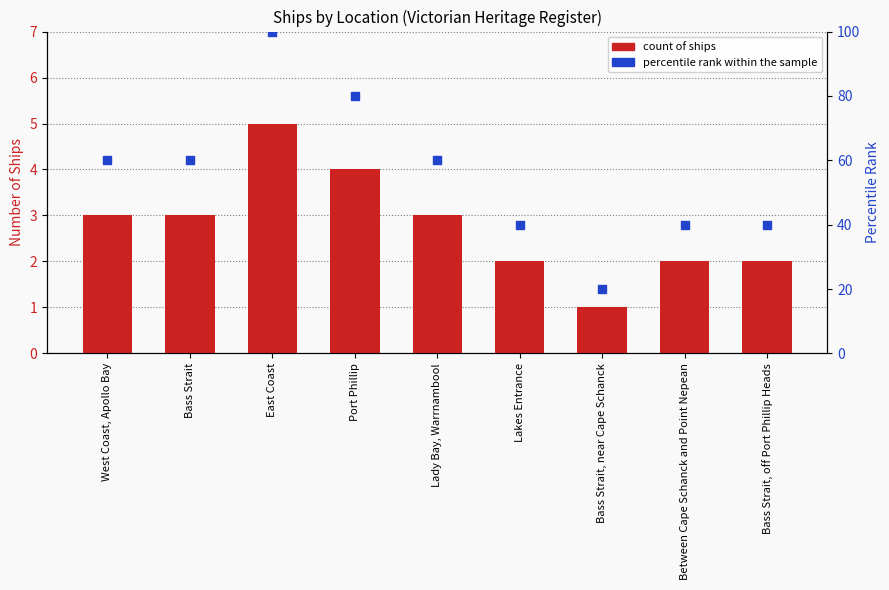

Which series has the largest total across all categories?

percentile rank within the sample